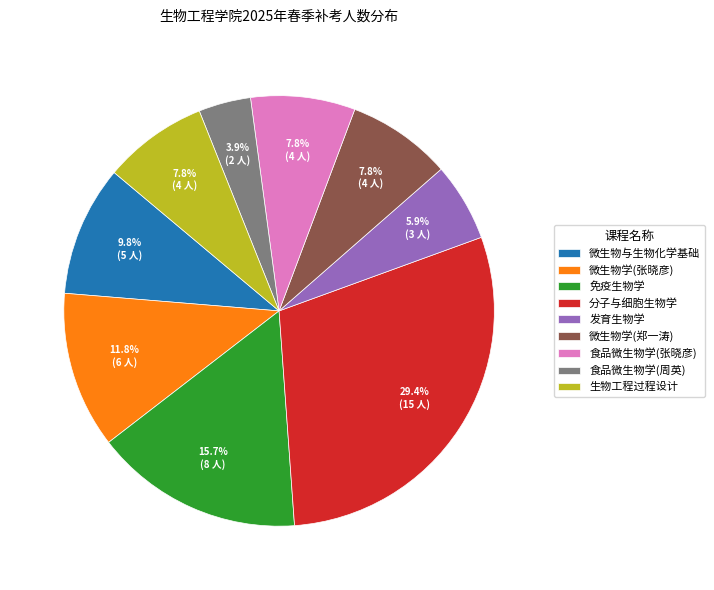

Which slice is the largest?

分子与细胞生物学